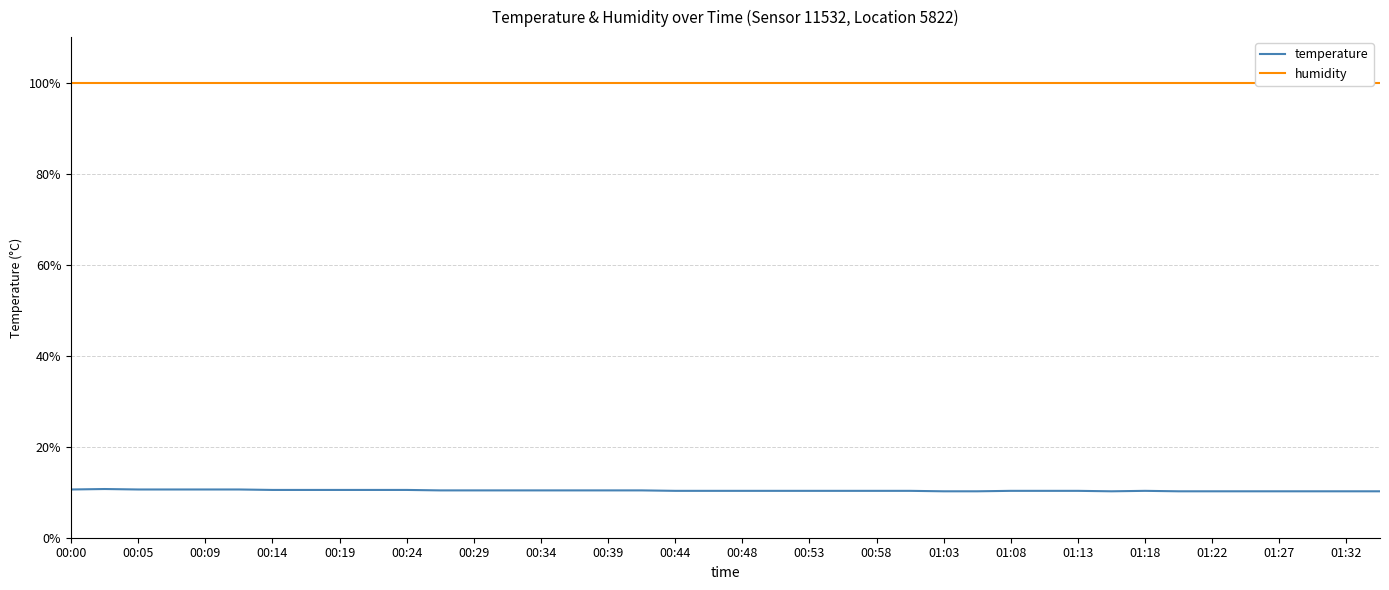

What is the sum of all temperature values?

414.6